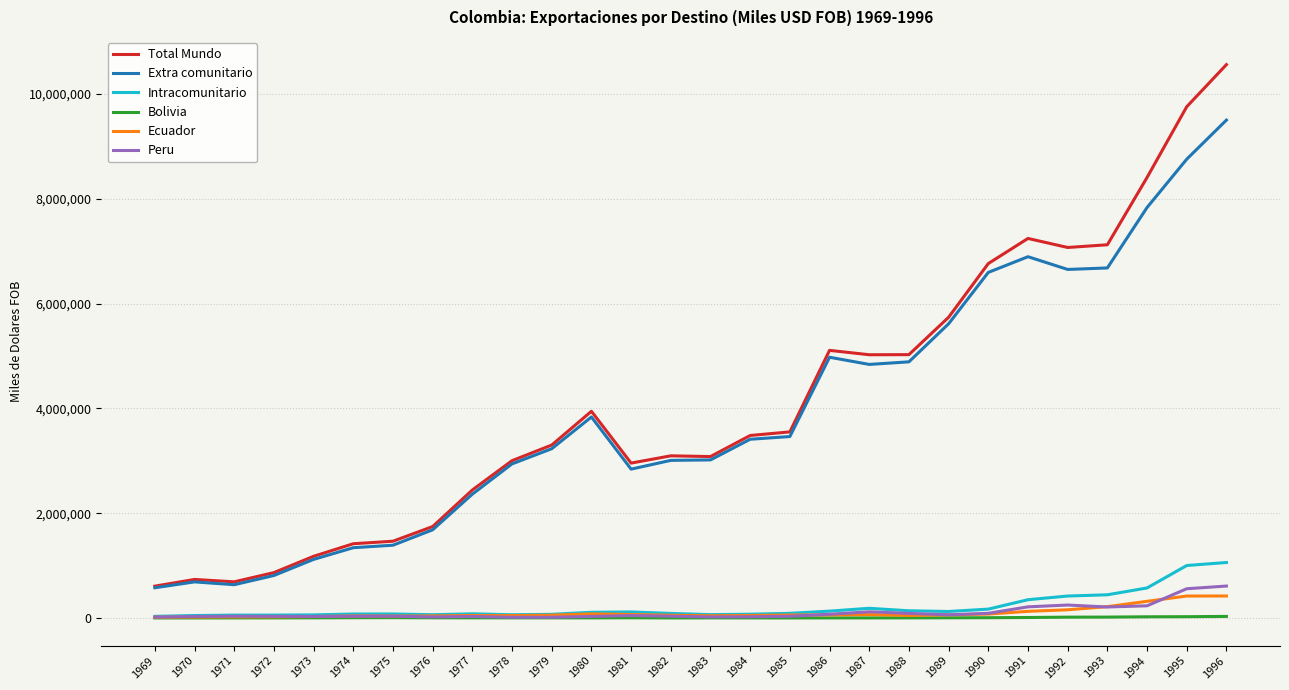

What is the lowest value of the Extra comunitario series?

576617